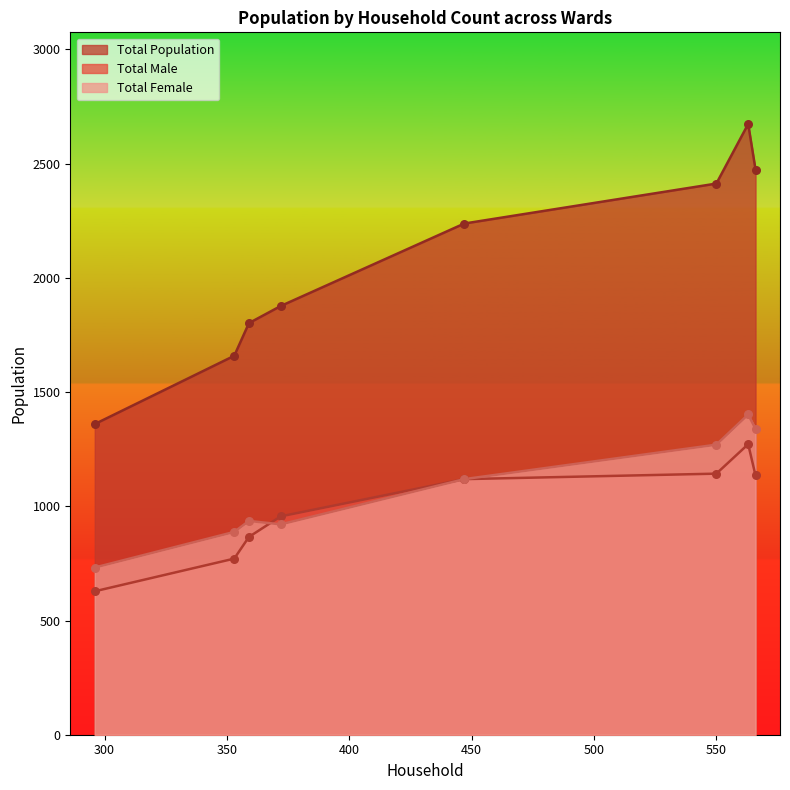

What is the total value across all series at Ward 4?

5348